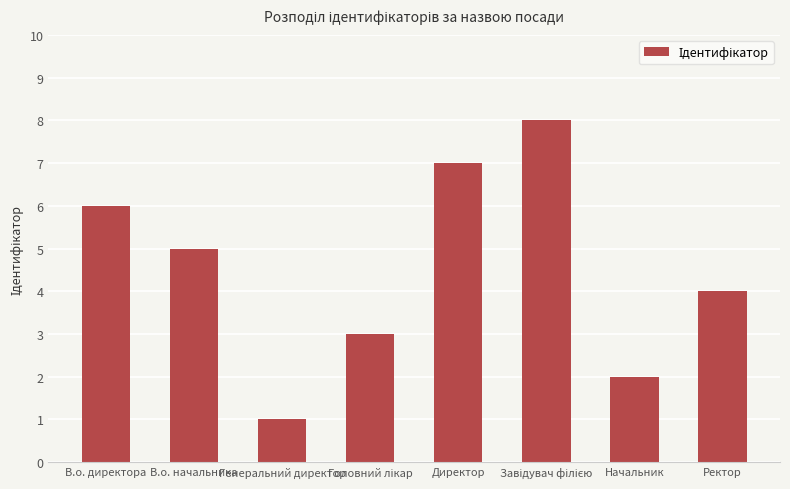

How many distinct data groups are displayed?

1